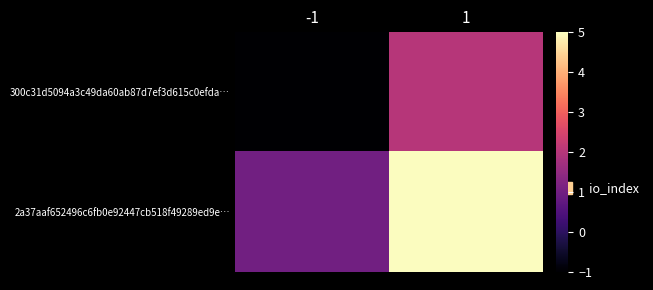

Rank the series by their maximum value, from lowest to highest.

300c31d5094a3c49da60ab87d7ef3d615c0efda…, 2a37aaf652496c6fb0e92447cb518f49289ed9e…